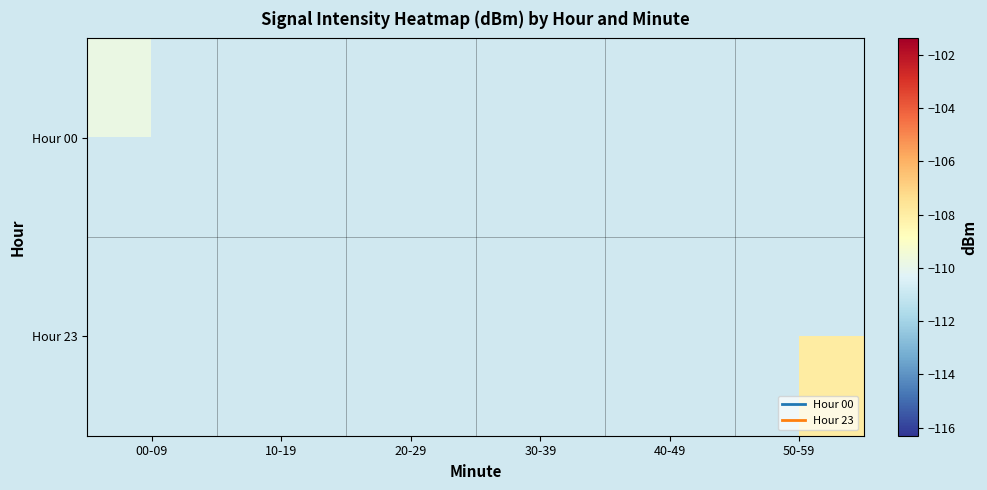

At which label is Hour 00 closest to -109?

00-09